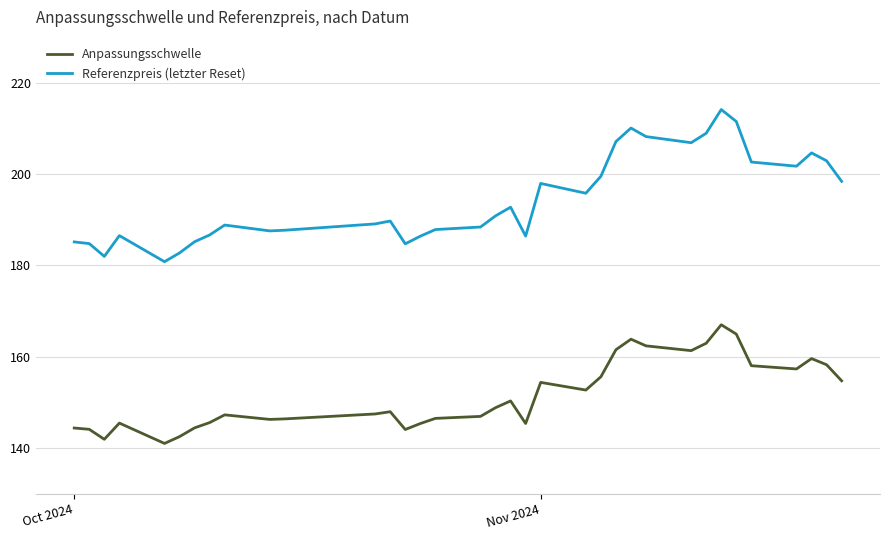

Which series has the largest total across all categories?

Referenzpreis (letzter Reset)